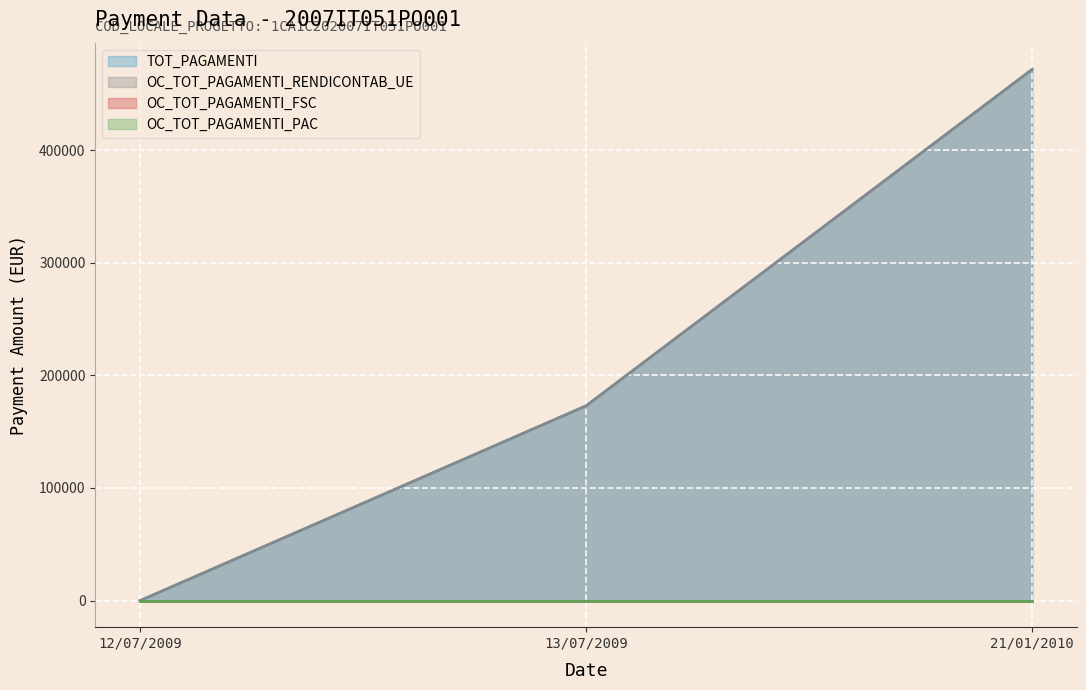

How many positive values does the TOT_PAGAMENTI series have?

2